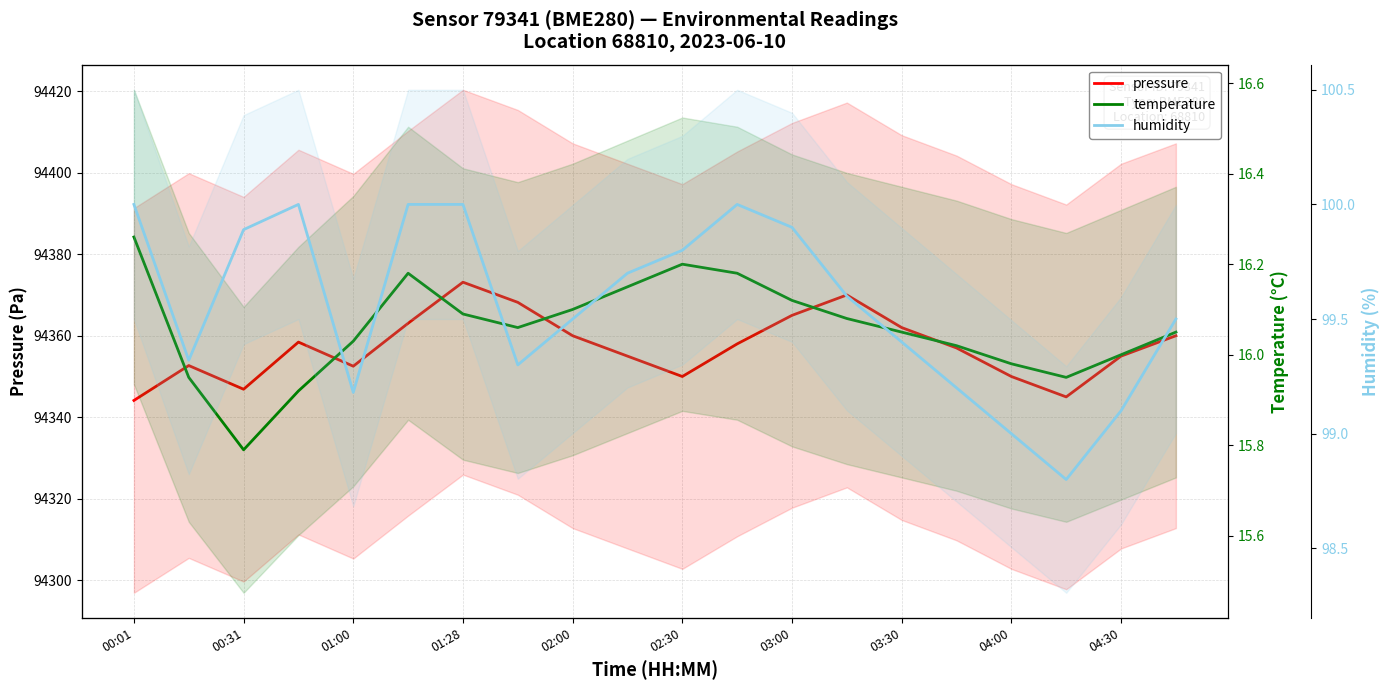

How many values in the humidity series exceed 99?

18